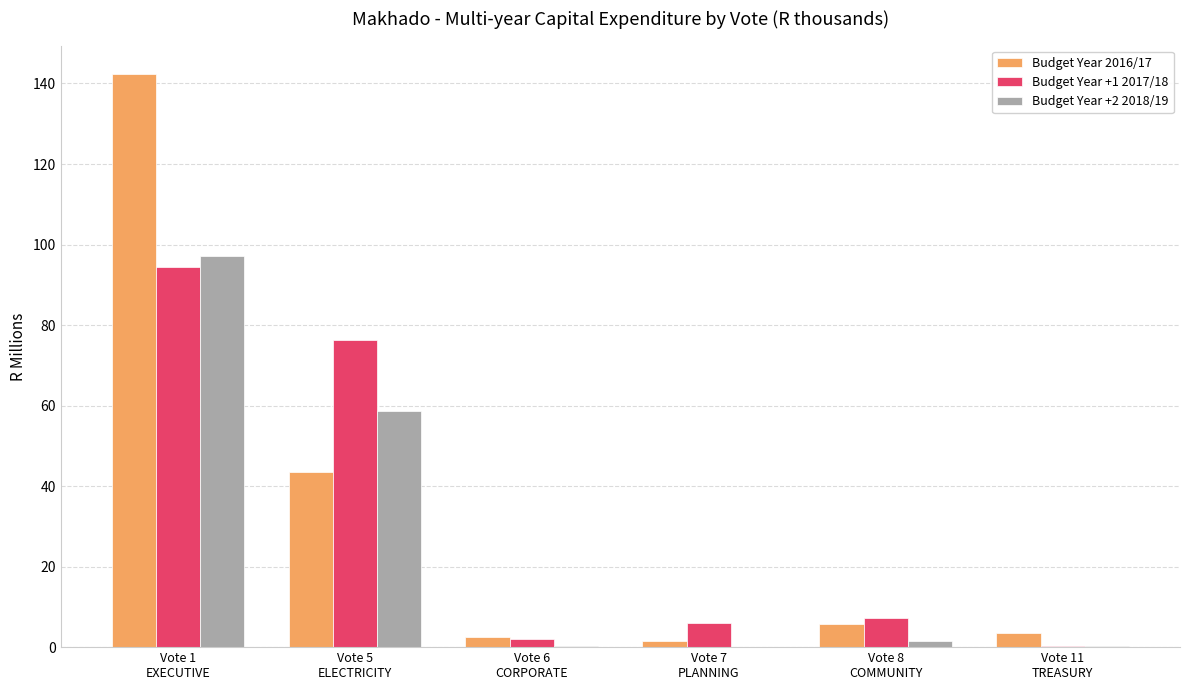

Does the chart contain stacked bars?

No